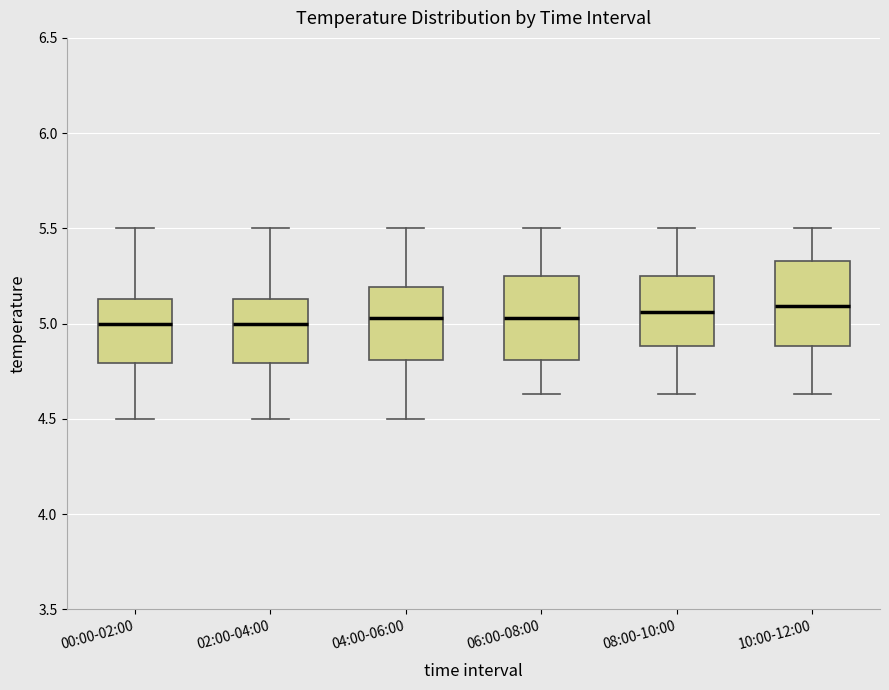

Reading left to right, transcribe this box plot: for each box, give where its median line is, the range the box spans, and where its two whiskers end, as read against the y-axis. The values are not printed on the chart, so give them approximately, as read against the axis.

00:00-02:00: median 5.00, box 4.80 to 5.15, whiskers 4.50 to 5.50
02:00-04:00: median 5.00, box 4.80 to 5.15, whiskers 4.50 to 5.50
04:00-06:00: median 5.05, box 4.80 to 5.20, whiskers 4.50 to 5.50
06:00-08:00: median 5.05, box 4.80 to 5.25, whiskers 4.65 to 5.50
08:00-10:00: median 5.05, box 4.90 to 5.25, whiskers 4.65 to 5.50
10:00-12:00: median 5.10, box 4.90 to 5.35, whiskers 4.65 to 5.50